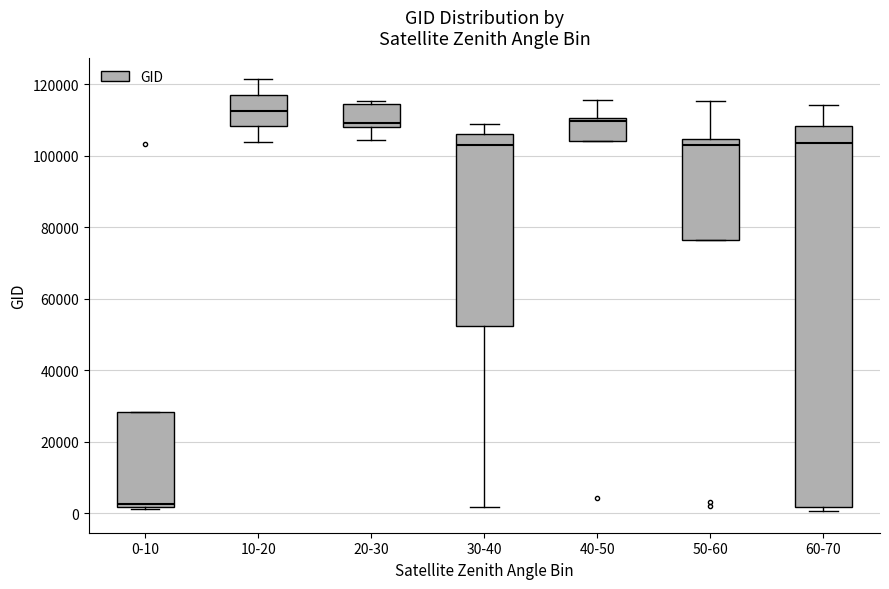

Which box's median line is the highest?

10-20